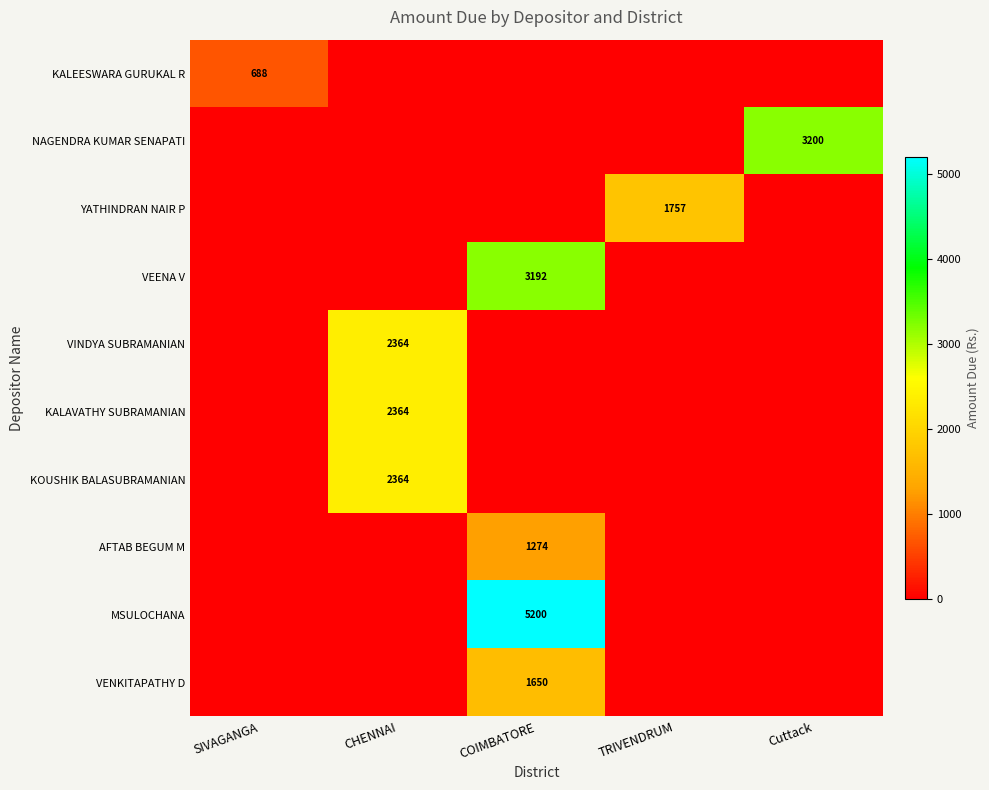

True or false: VEENA V has a value of 3192 at COIMBATORE.

True